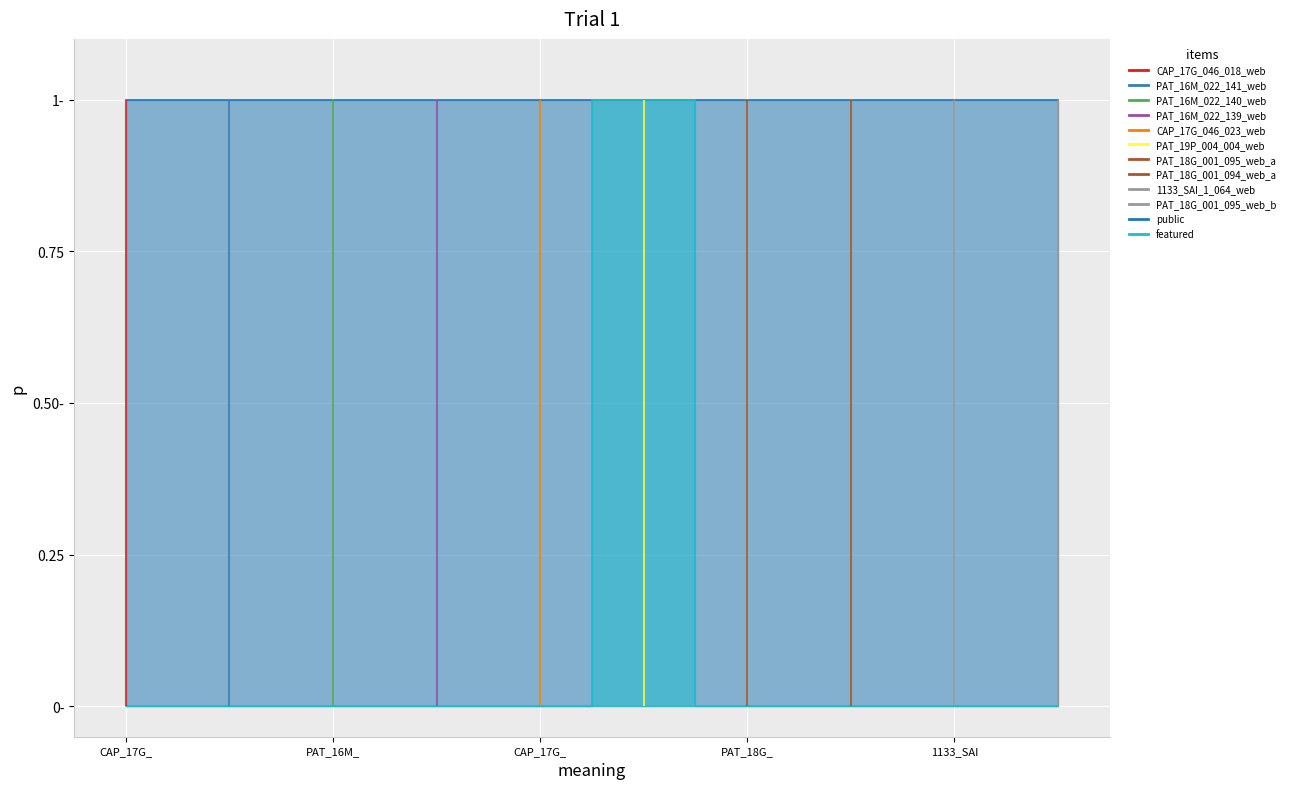

The value at CAP_17G_ is 0. True or false?

False